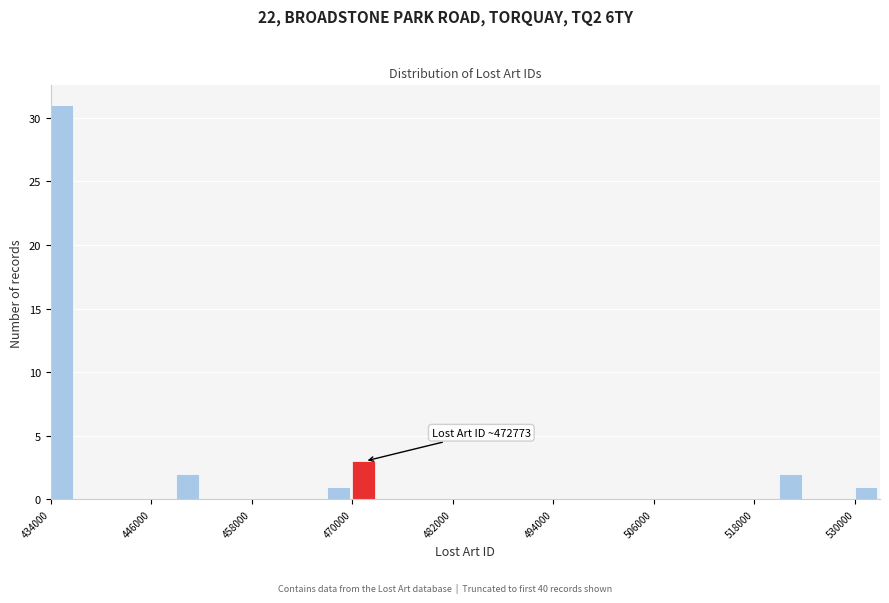

Read against the x-axis, roughly where is the centre of the tallest bar?

436000